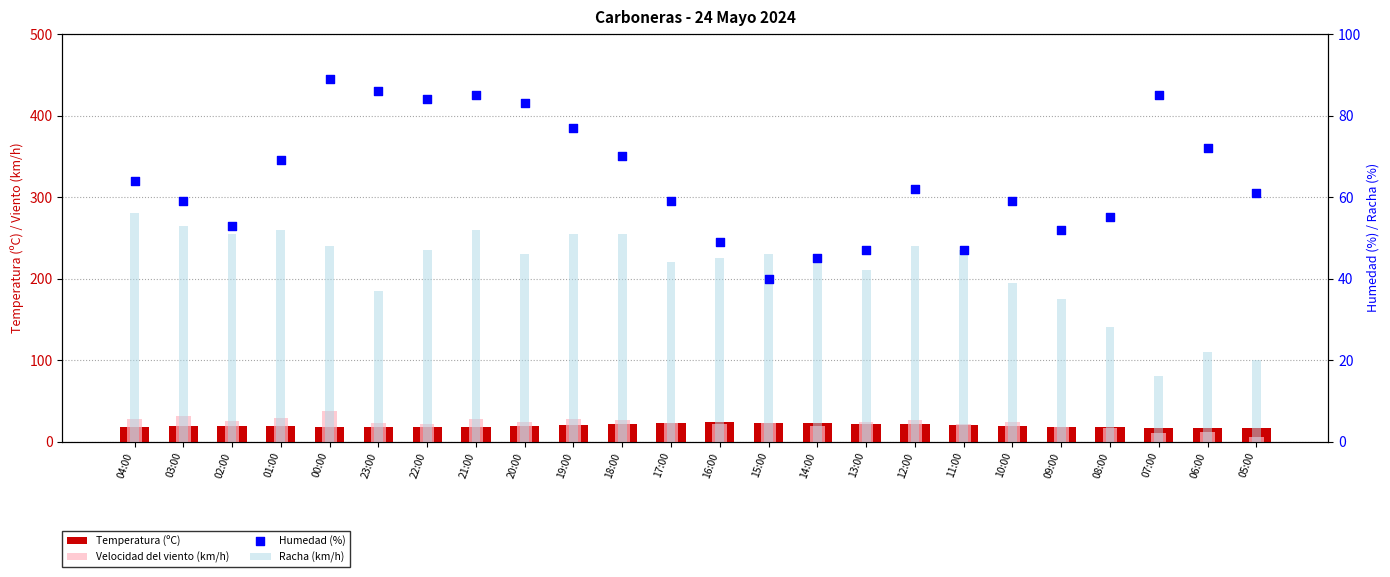

Which series reaches the minimum Y coordinate?

Velocidad del viento (km/h)